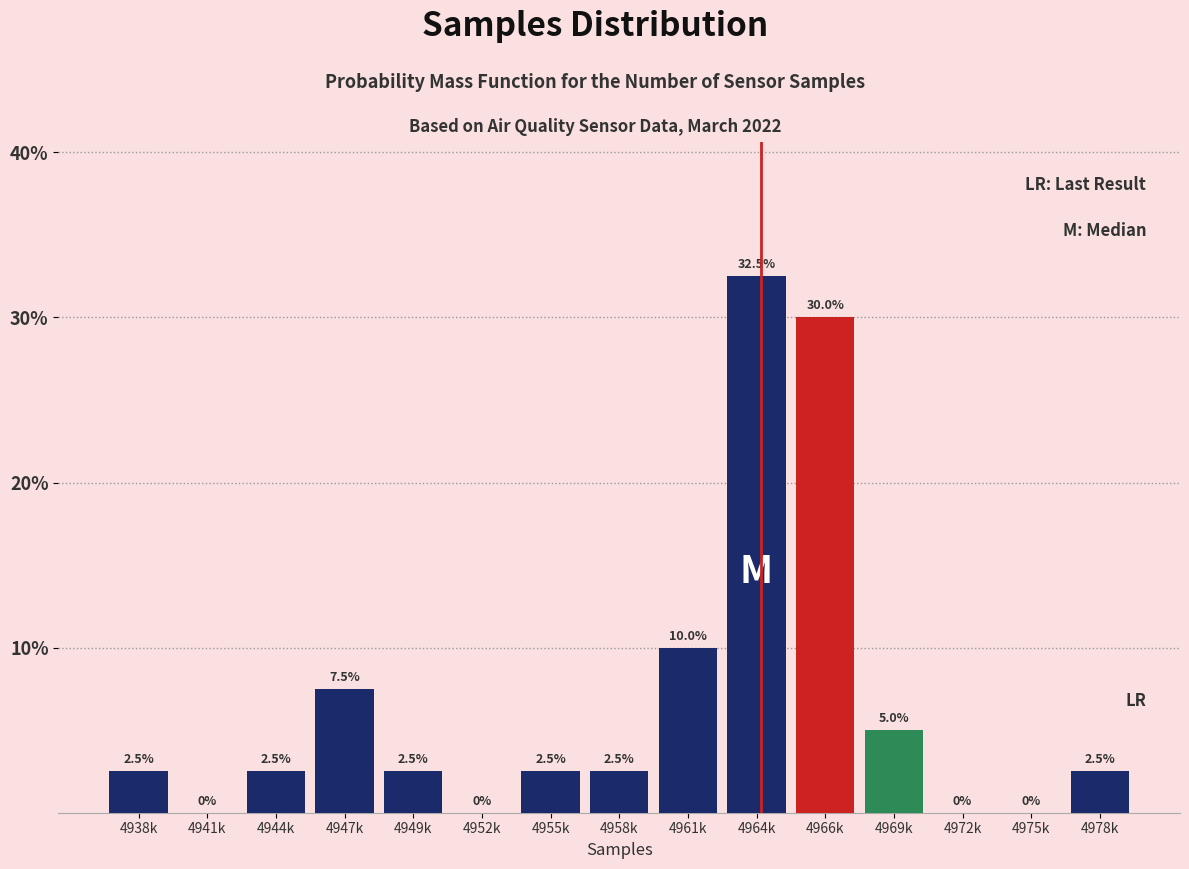

Reading right to left, what are all the values shown in this chart?

4978k=2.5	4975k=0.0	4972k=0.0	4969k=5.0	4966k=30.0	4964k=32.5	4961k=10.0	4958k=2.5	4955k=2.5	4952k=0.0	4949k=2.5	4947k=7.5	4944k=2.5	4941k=0.0	4938k=2.5